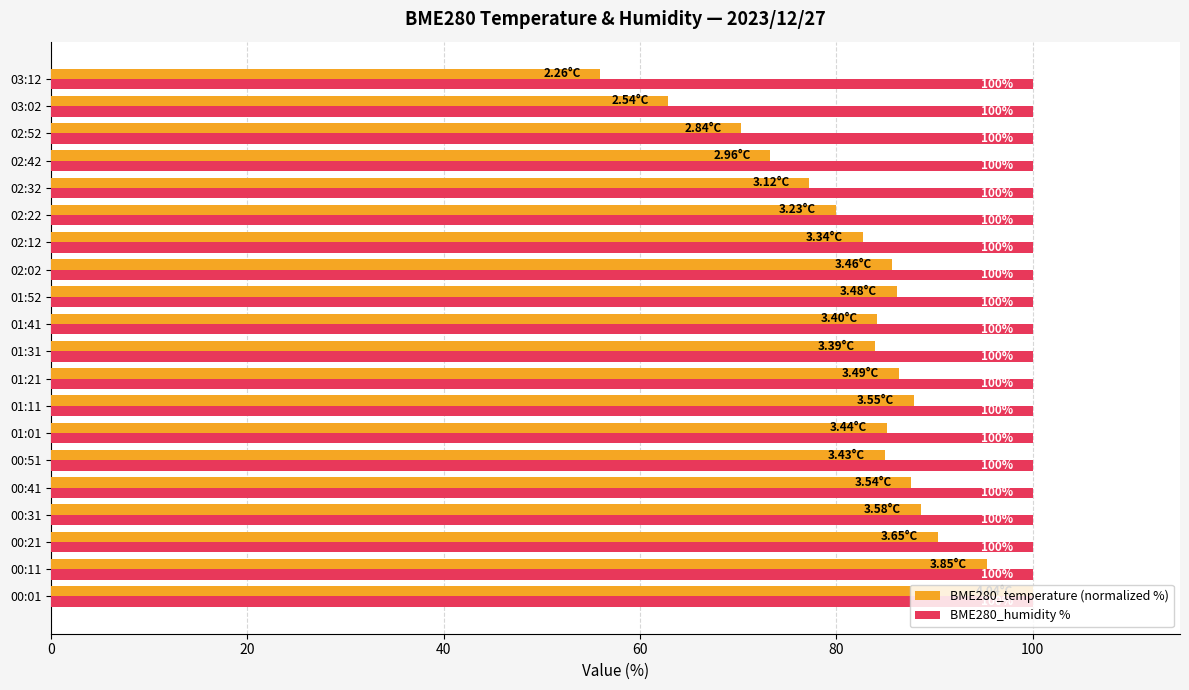

Which series has the widest spread of values?

BME280_temperature (normalized %)